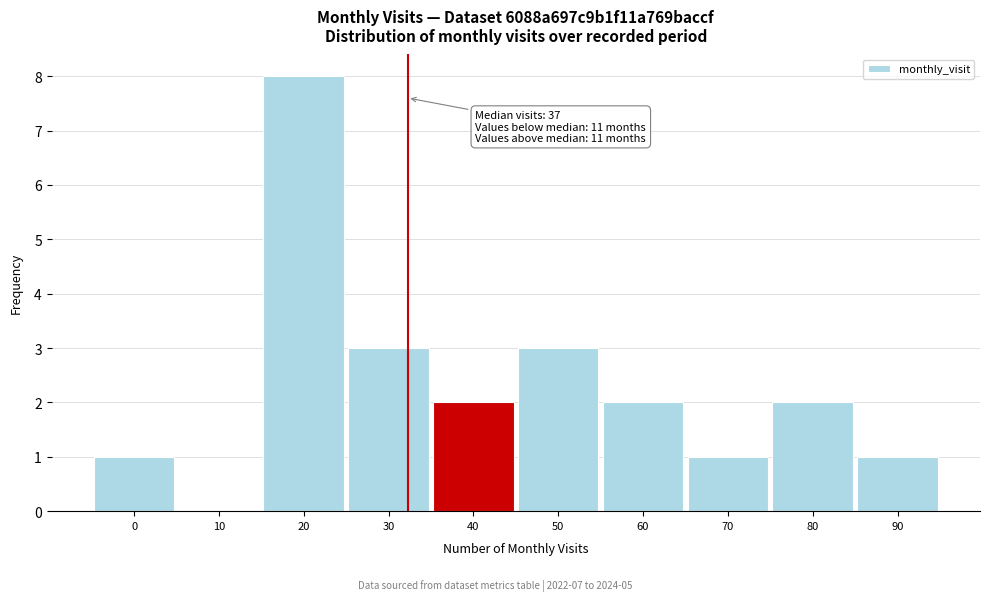

Reading left to right, list all the values displayed in this chart.

0=1	10=0	20=8	30=3	40=2	50=3	60=2	70=1	80=2	90=1